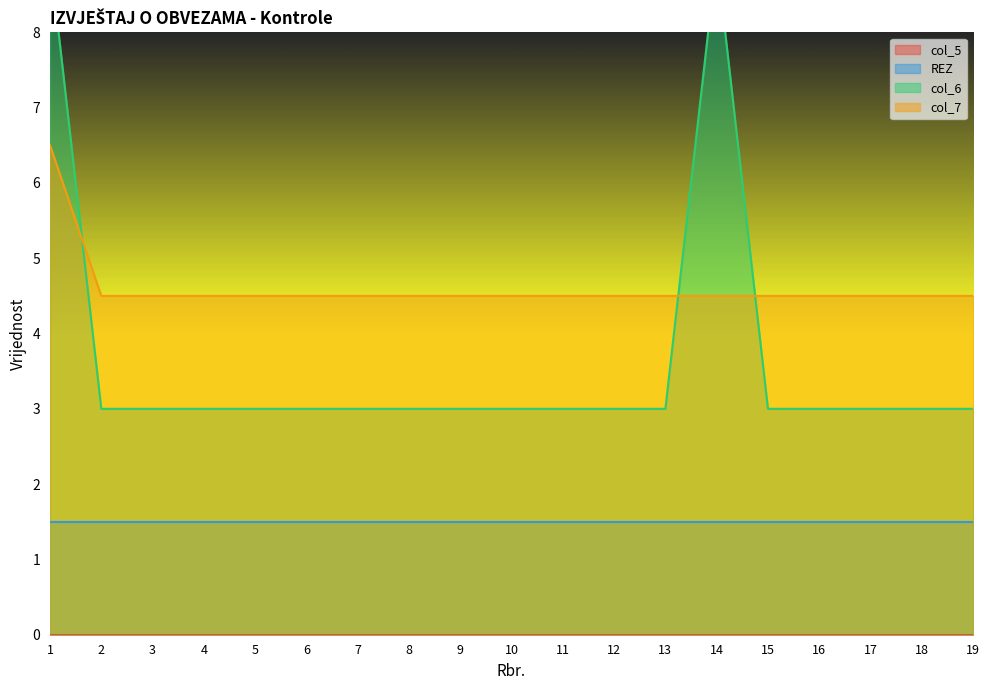

Does the chart have visible grid lines?

No